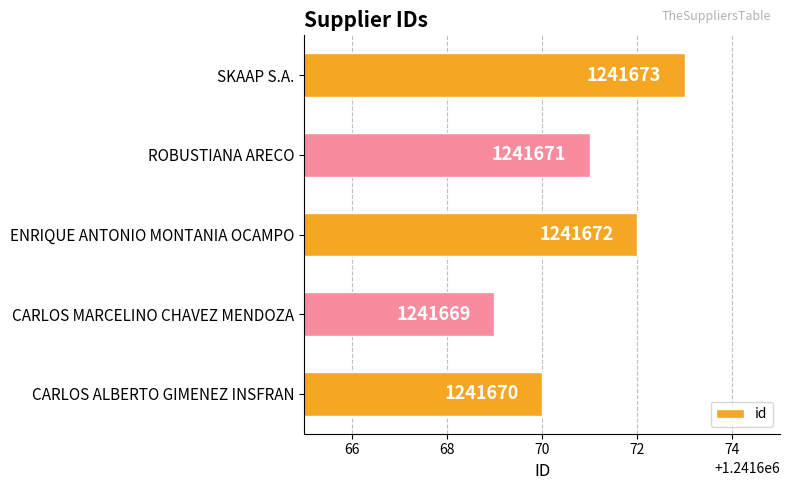

How many values are below 1241671?

2